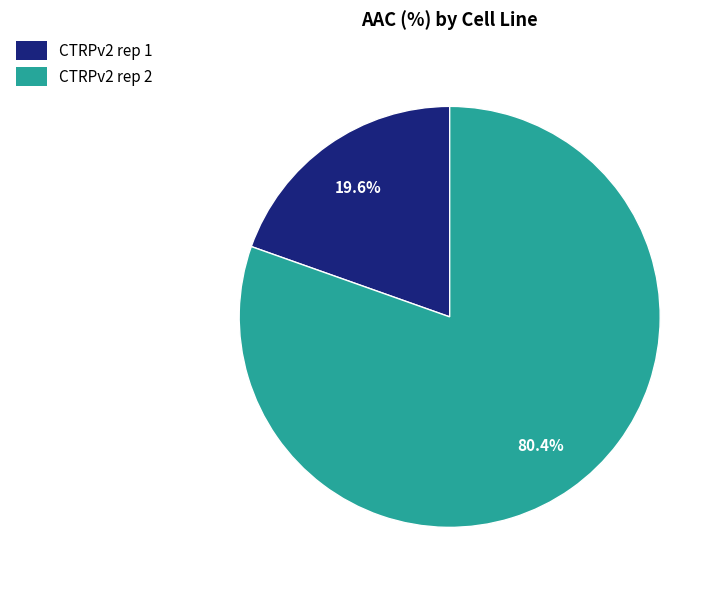

Which category has the smallest portion of the pie?

CTRPv2 rep 1